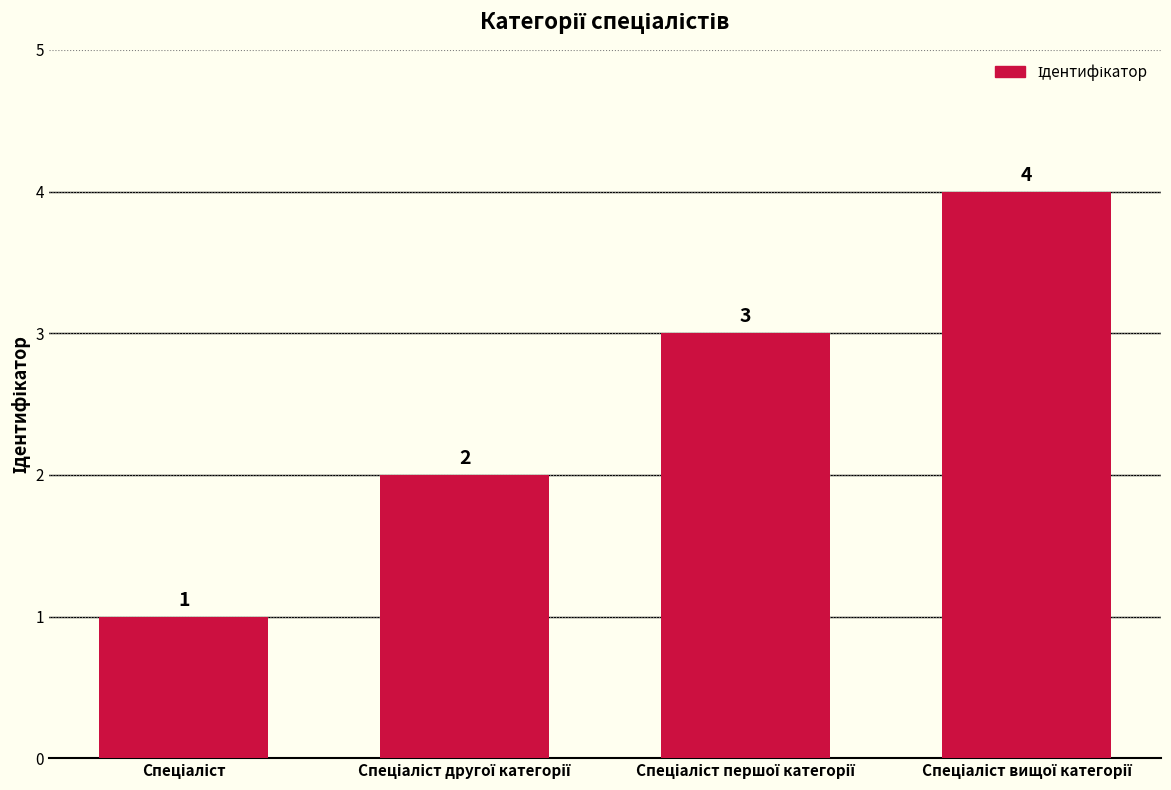

What is the value of the 3rd bar from the left?

3